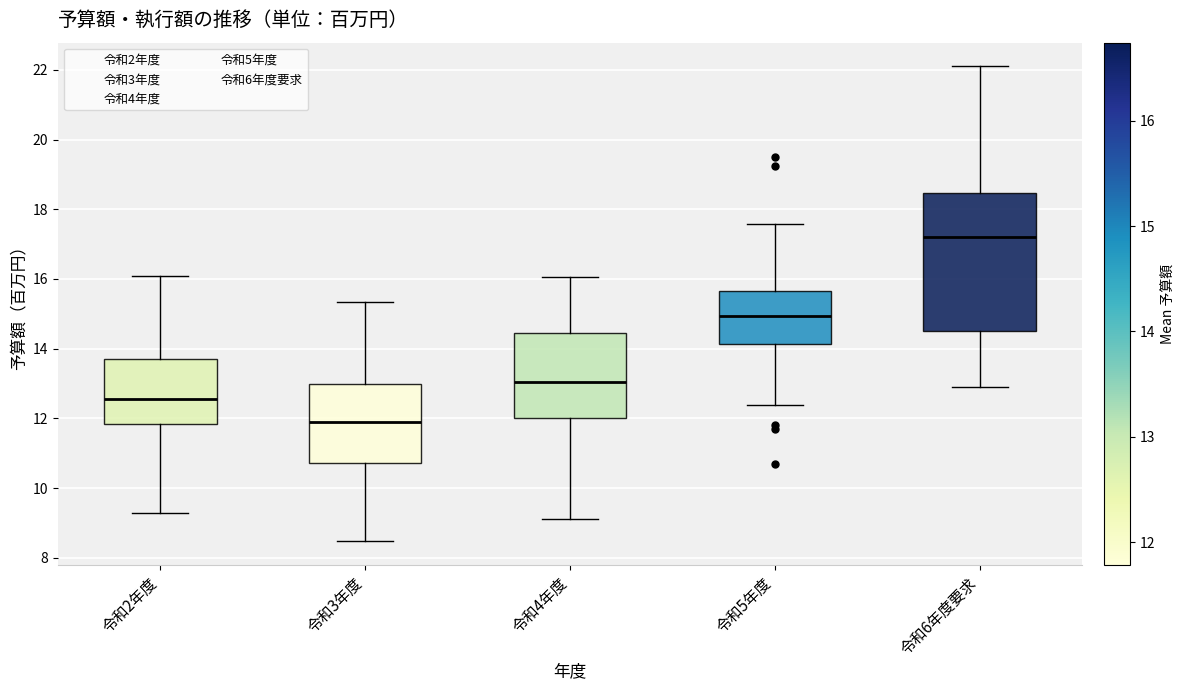

Which box's median line is the highest?

令和6年度要求